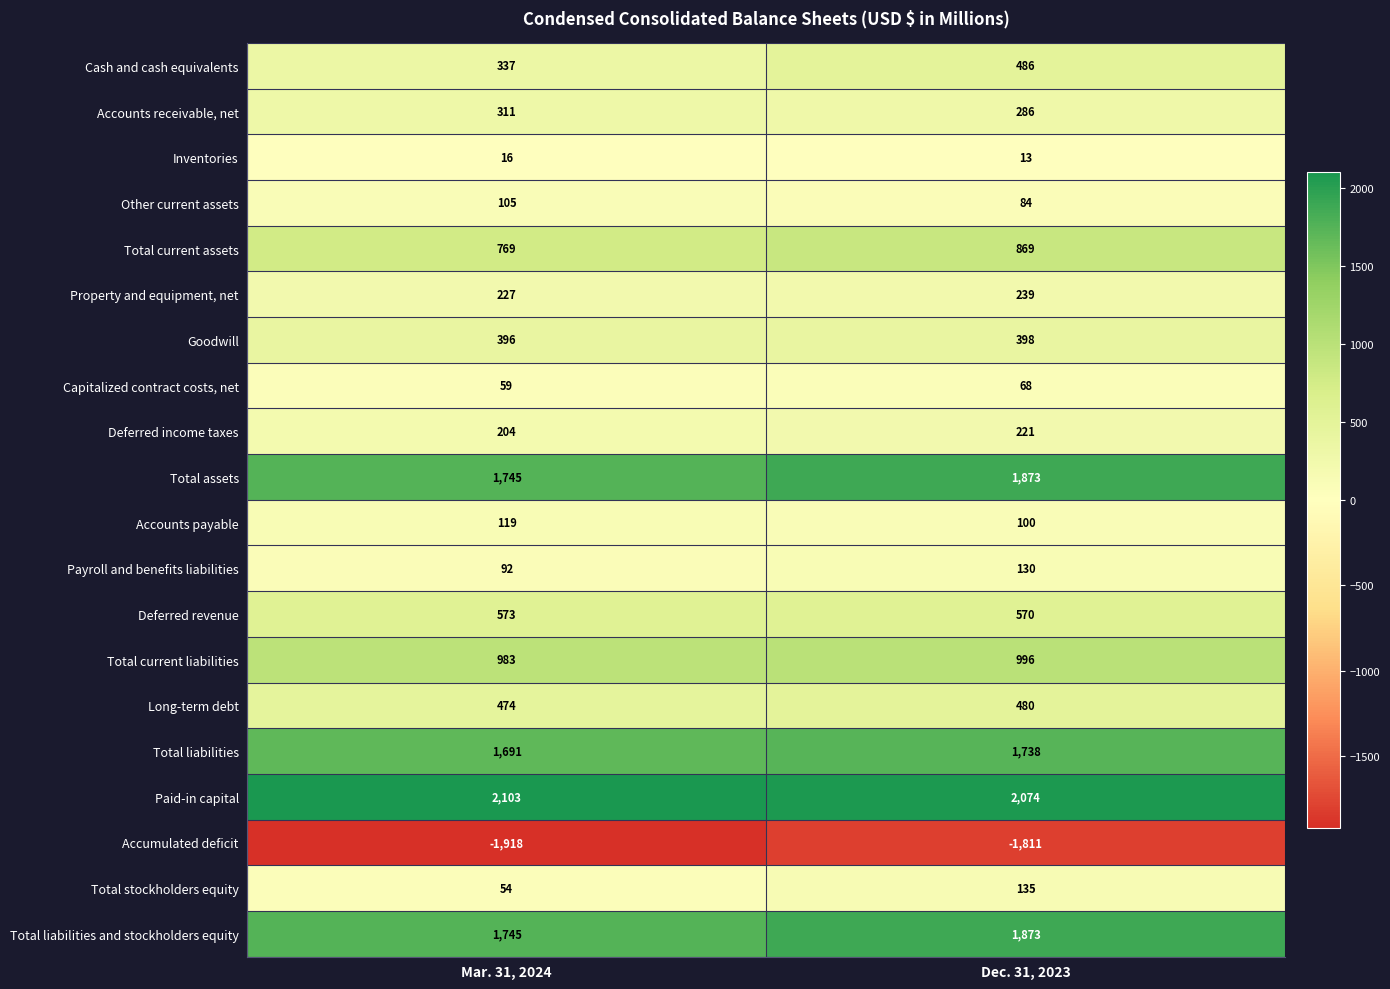

What is the difference between the maximum and minimum values in the Deferred income taxes series?

17